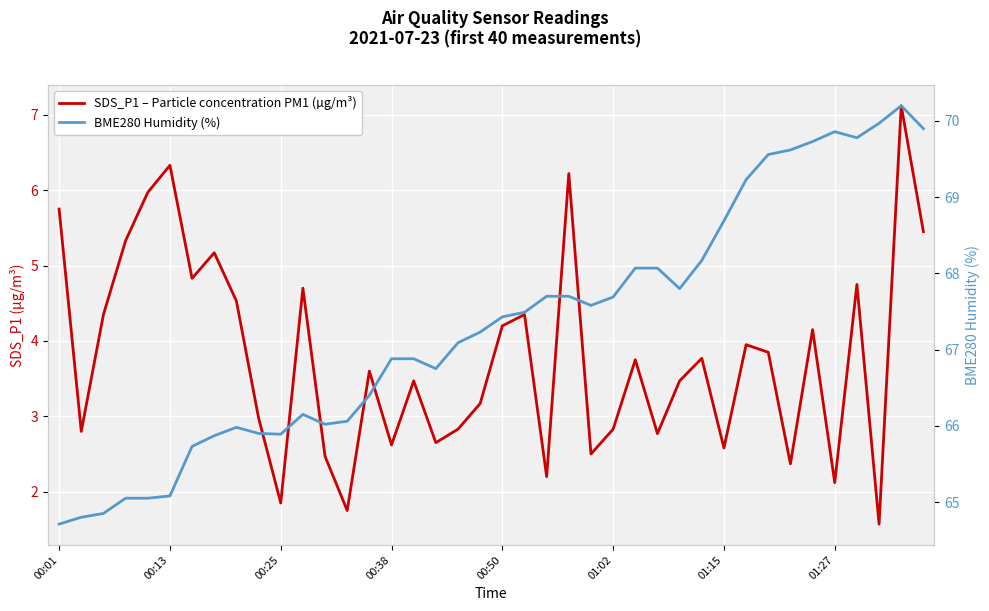

How many values in the SDS_P1 – Particle concentration PM1 (µg/m³) series are below 3?

16